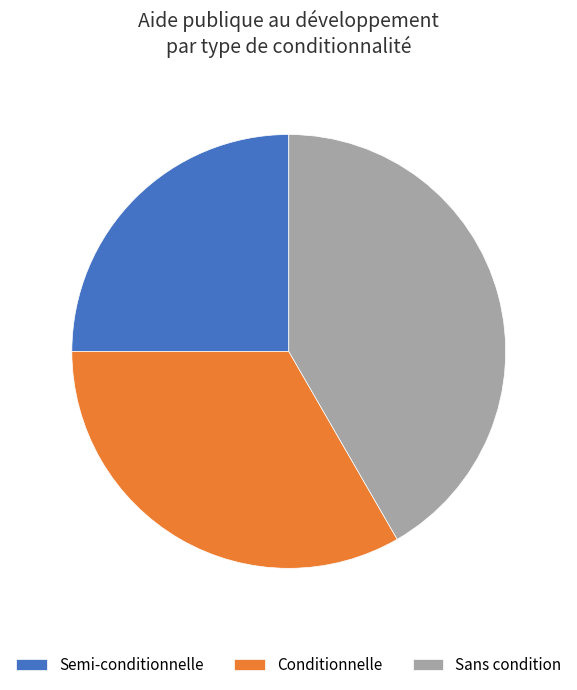

Combined, do Conditionnelle and Sans condition account for over 50%?

Yes